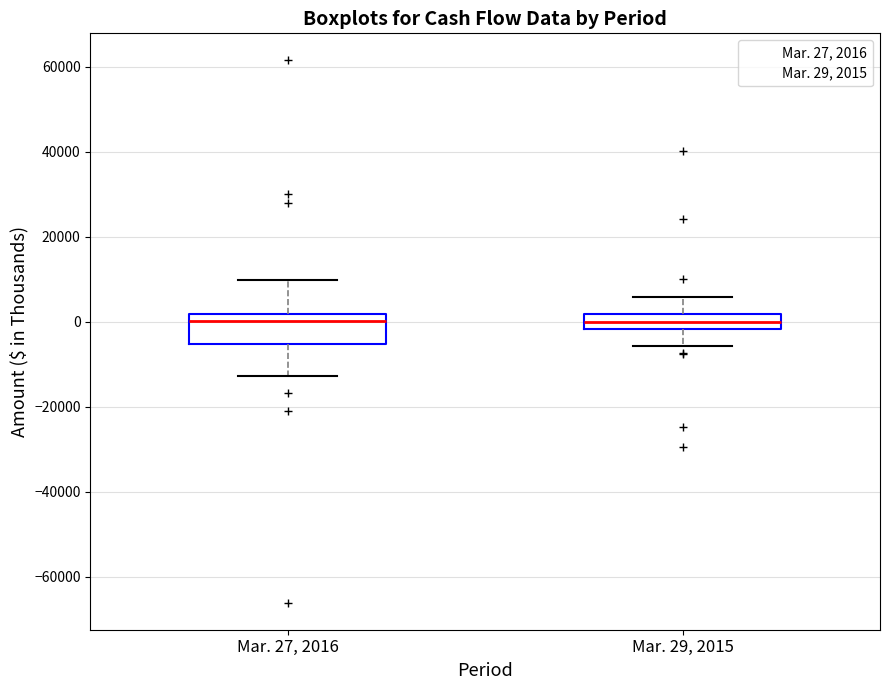

Reading left to right, transcribe this box plot: for each box, give where its median line is, the range the box spans, and where its two whiskers end, as read against the y-axis. The values are not printed on the chart, so give them approximately, as read against the axis.

Mar. 27, 2016: median 0, box -6000 to 2000, whiskers -12000 to 10000
Mar. 29, 2015: median 0, box -2000 to 2000, whiskers -6000 to 6000